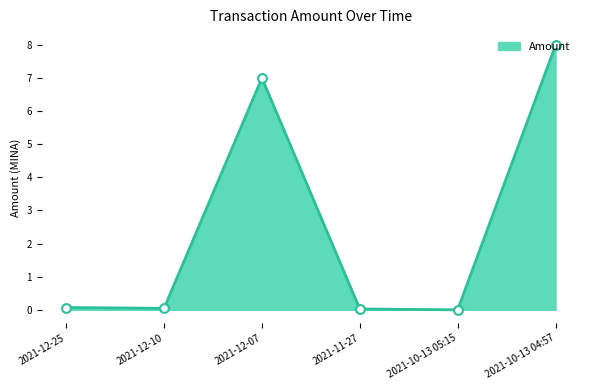

What is the change in value from 2021-12-10 to 2021-10-13 04:57?

+7.9